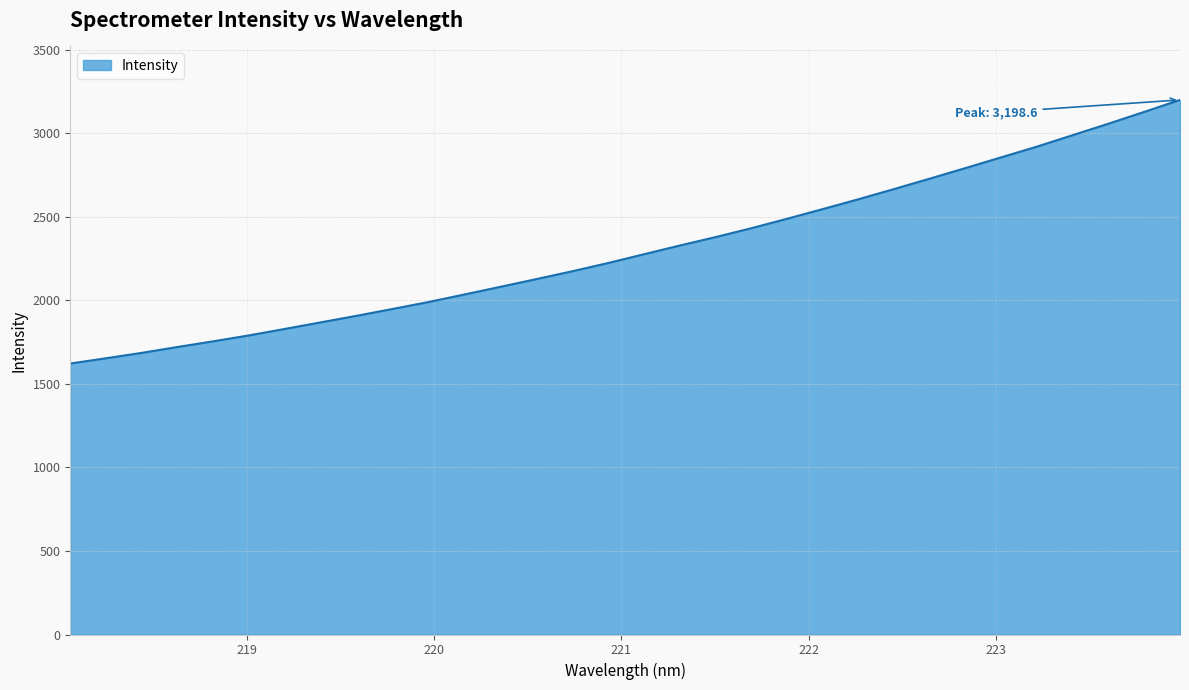

What is the average value?

2305.3